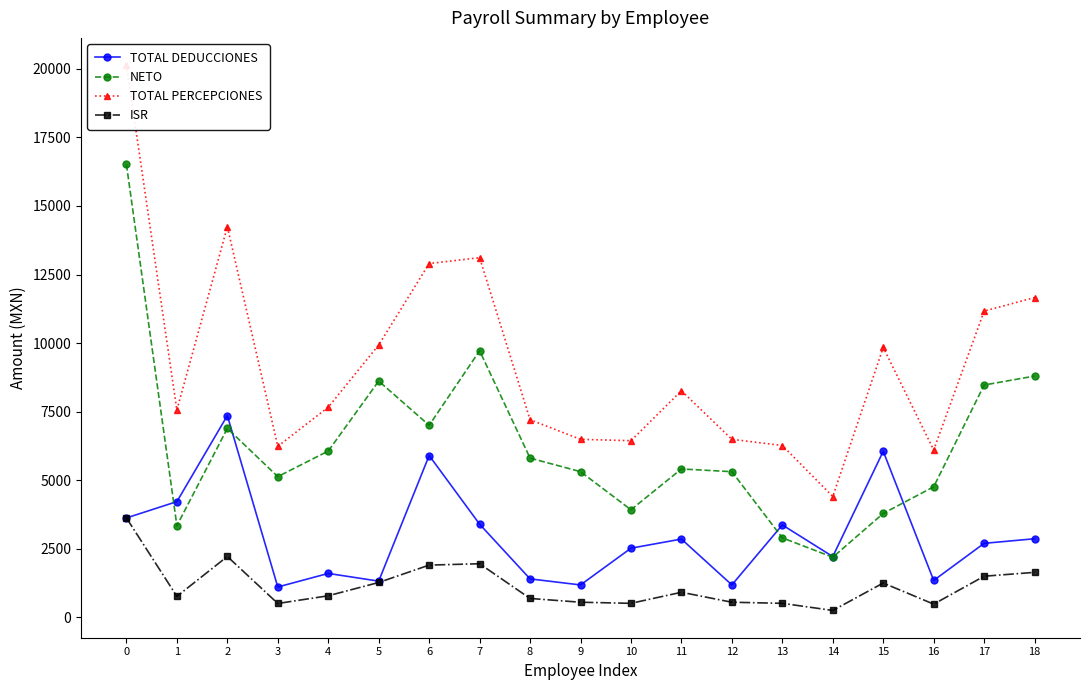

Which series has the largest range (max minus min)?

TOTAL PERCEPCIONES